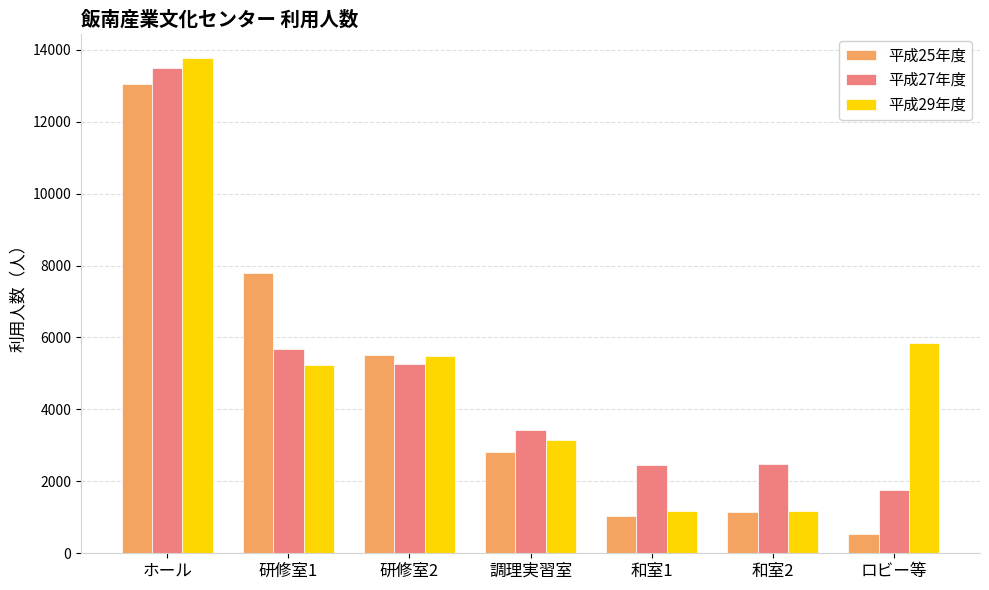

Is it true that 平成27年度 equals 5923 at 調理実習室?

False